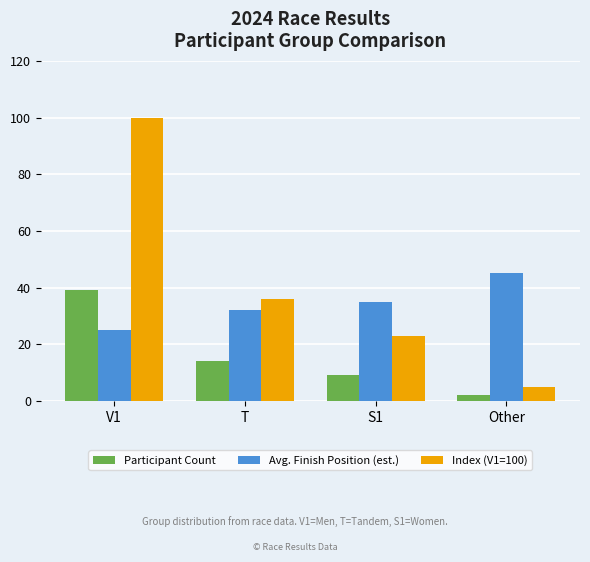

List the labels in order of Avg. Finish Position (est.) value, smallest first.

V1, T, S1, Other